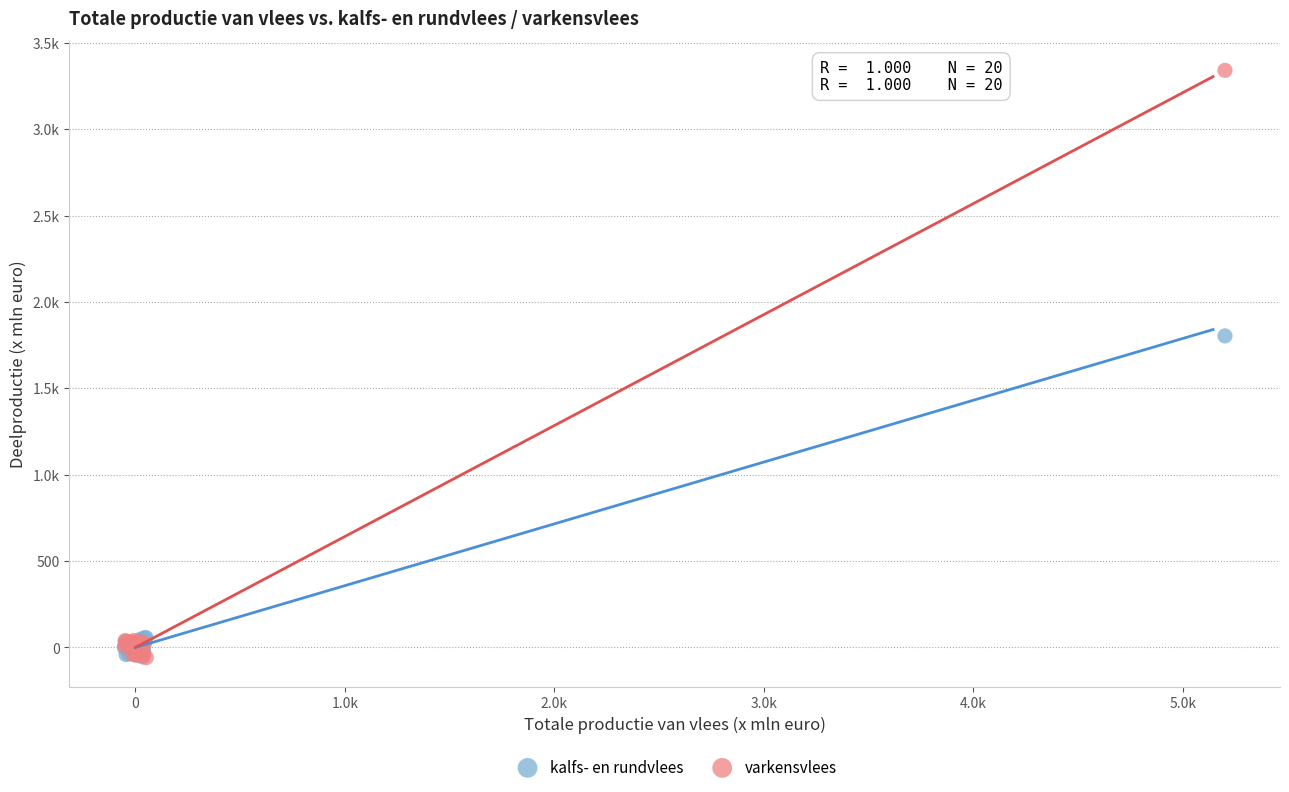

What are all the series names shown in the legend?

kalfs- en rundvlees, varkensvlees